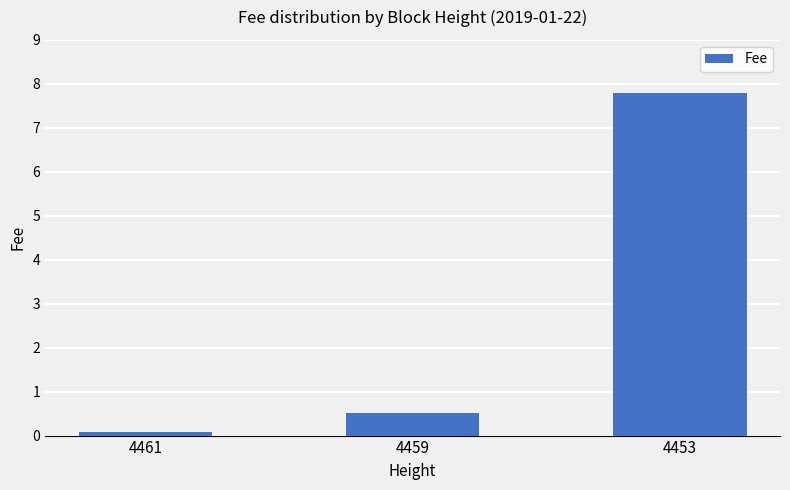

Rank the categories by value from highest to lowest.

4453, 4459, 4461